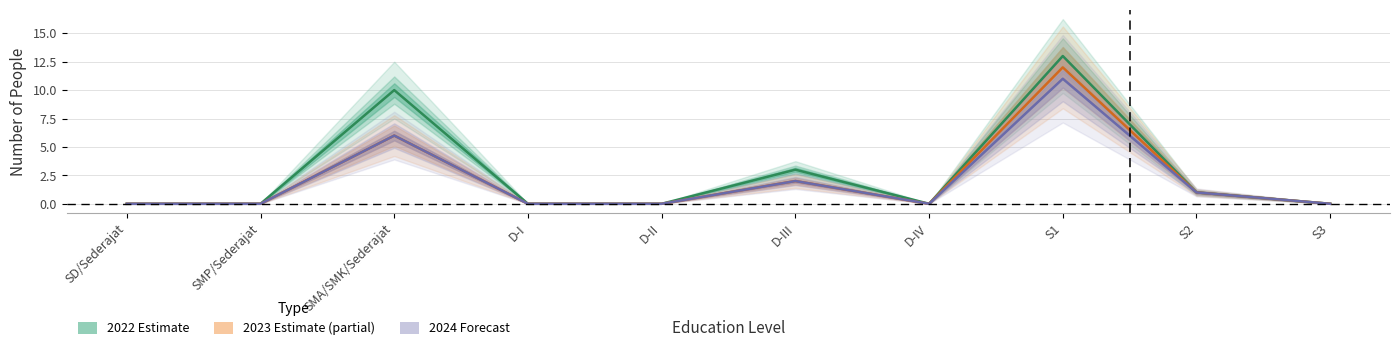

True or false: 2024 (Forecast) and 2023 (Partial Estimate) cross at least once.

False